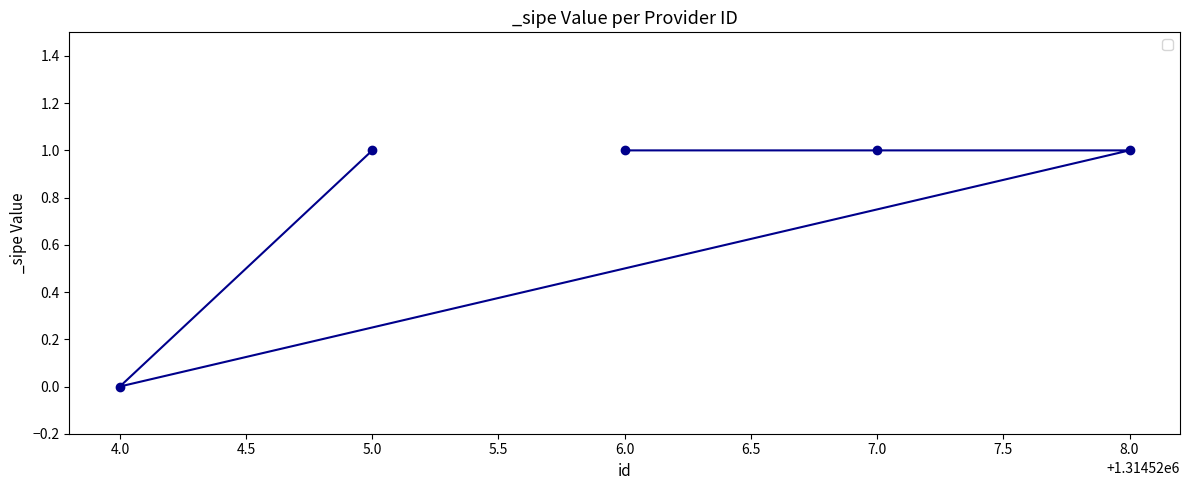

Where is the data nearest to the value 0?

4.0